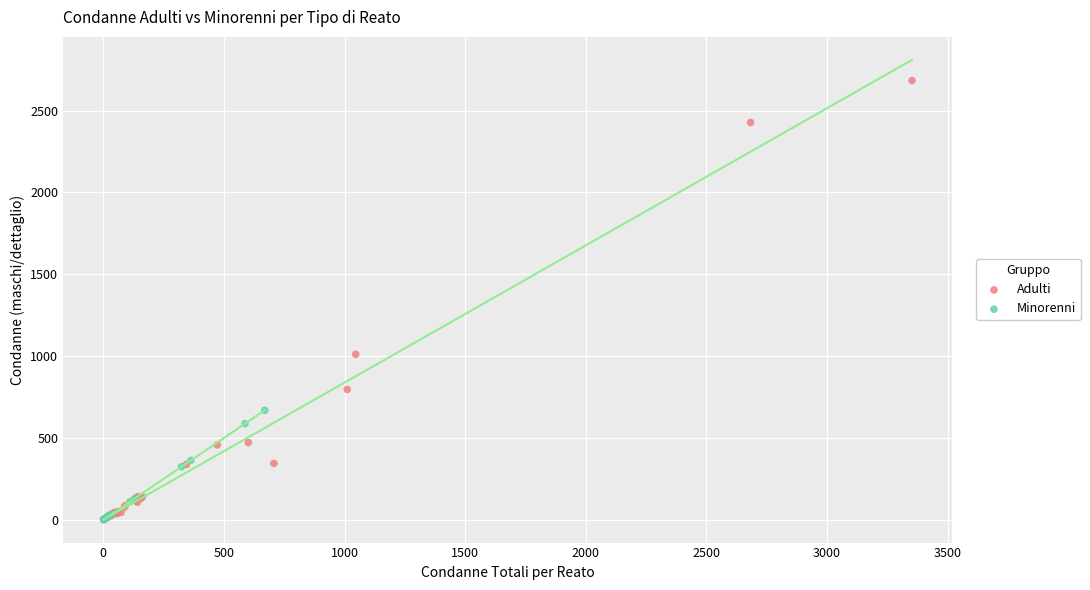

Which series contains the highest Y value?

Adulti